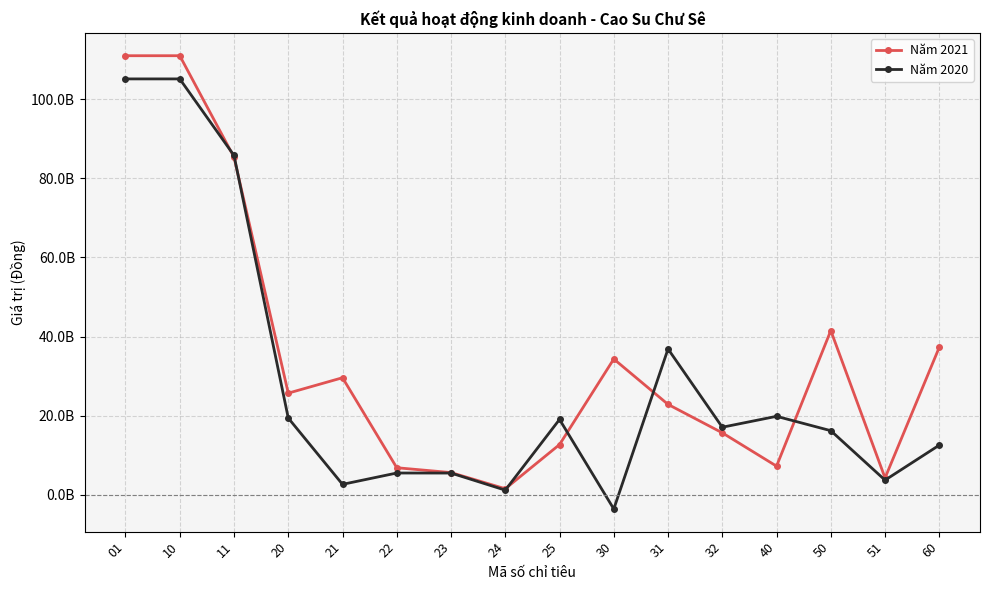

Reading right to left, what are all the values shown in this chart?

Năm 2021: 60=37290912430	51=4212158540	50=41503070970	40=7194957765	32=15629053155	31=22824010920	30=34308113205	25=12655811905	24=1476231029	23=5568474571	22=6795617144	21=29567703401	20=25668069882	11=85379112455	10=111047182337	01=111047182337
Năm 2020: 60=12514921538	51=3653129439	50=16168050977	40=19806529456	32=17044331553	31=36850861009	30=-3638478479	25=19013350826	24=1124603720	23=5448072140	22=5458982214	21=2590074817	20=19368383464	11=85810168258	10=105178551722	01=105178551722